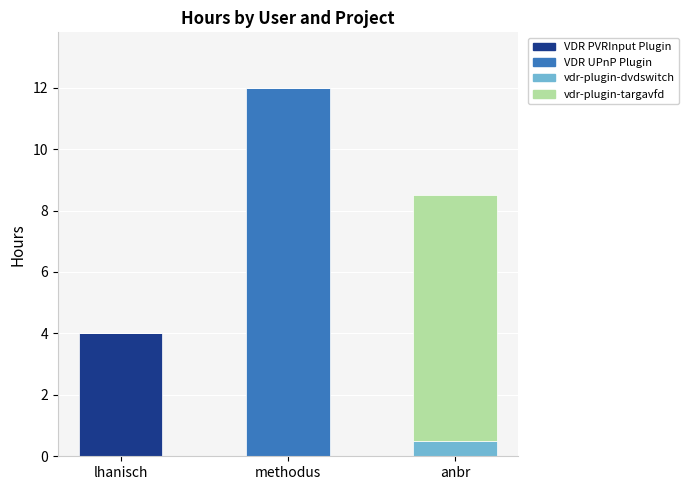

What is the total value across all series at methodus?

12.0